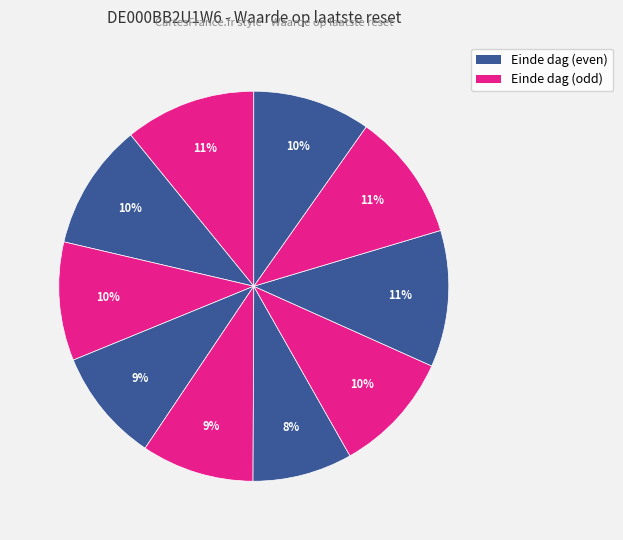

Count the number of slices in the pie.

10